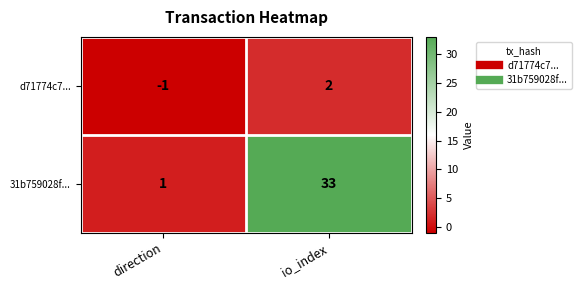

The value of 31b759028f... at direction is 1. True or false?

True